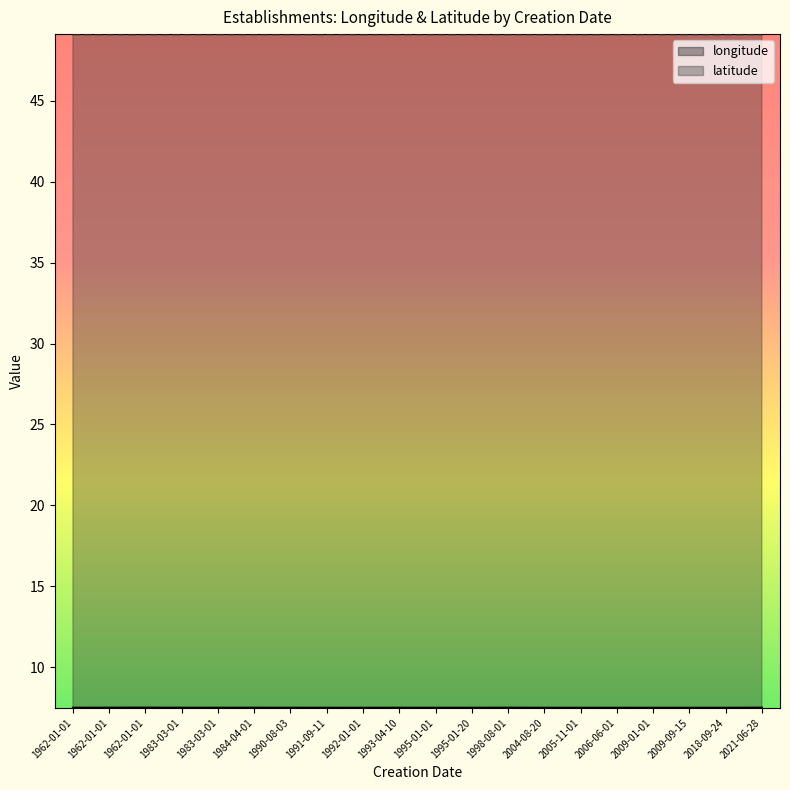

True or false: longitude and latitude cross at least once.

False